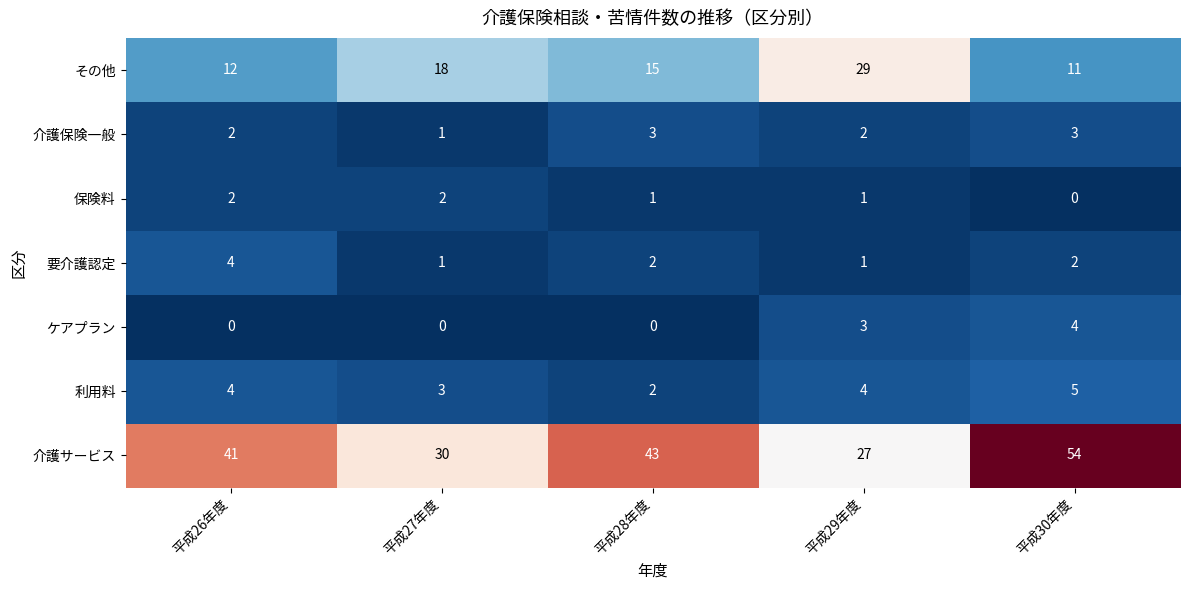

At which label is 利用料 closest to 3?

平成27年度